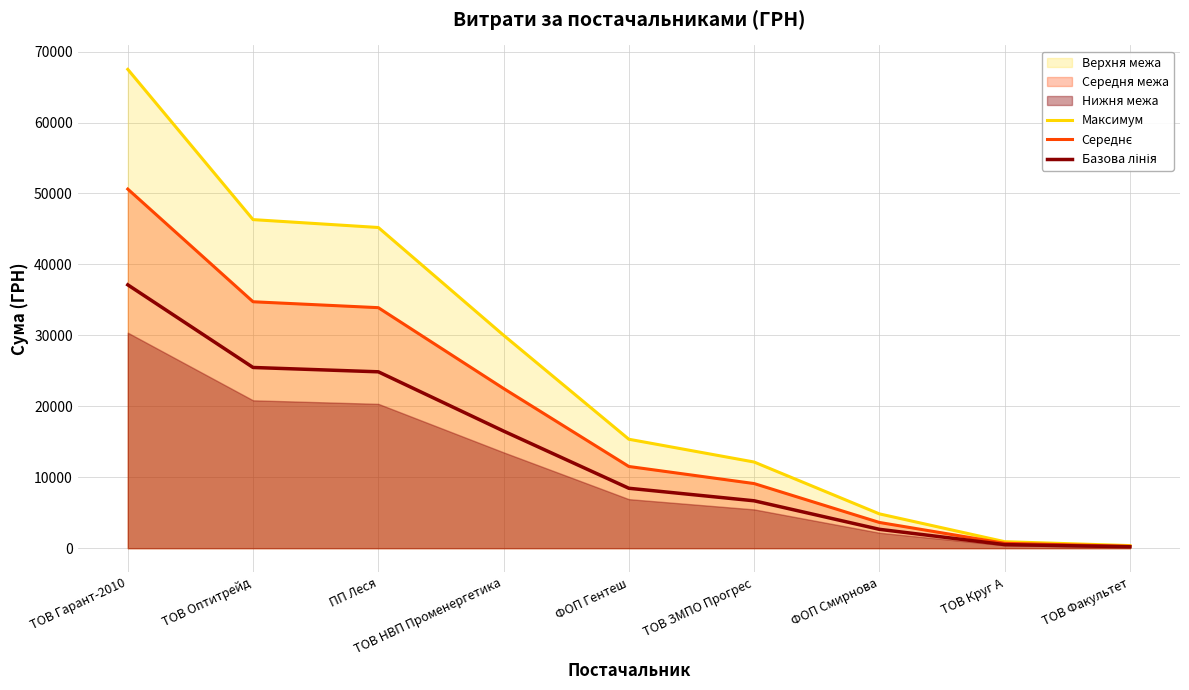

Is the value of Базова лінія at ТОВ Факультет greater than the value of Середнє at ТОВ Круг А?

No